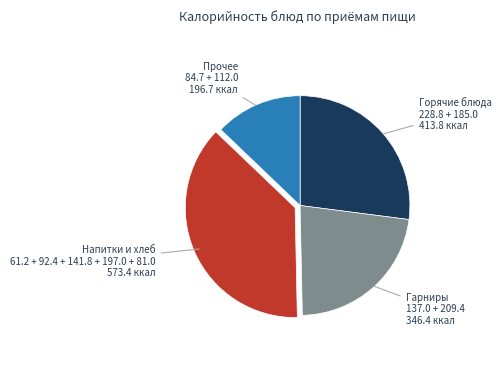

Does any single category account for the majority?

No